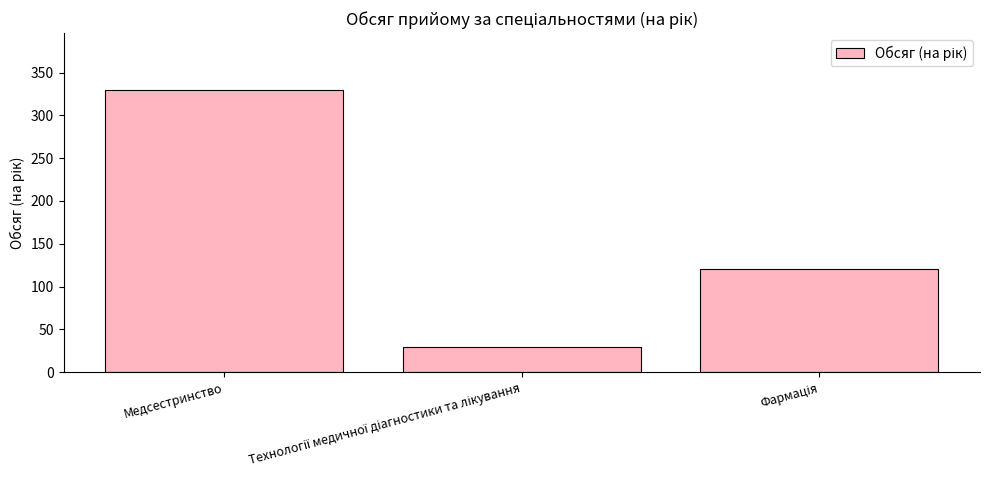

What is the label of the 1st bar from the left?

Медсестринство